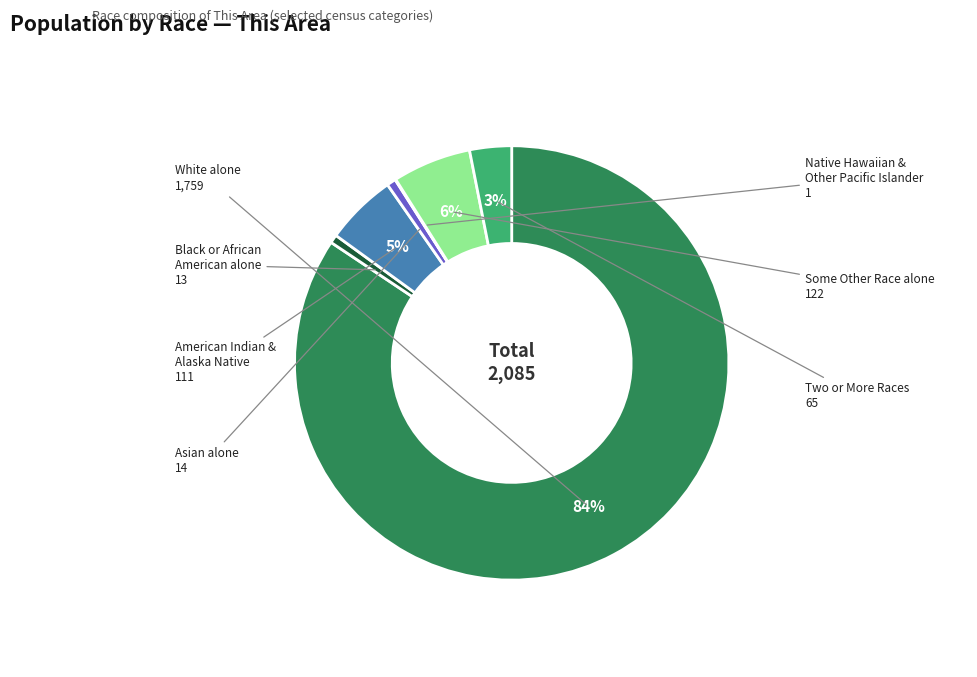

To the nearest percent, what is the difference between the largest and smallest slice percentages?

84%